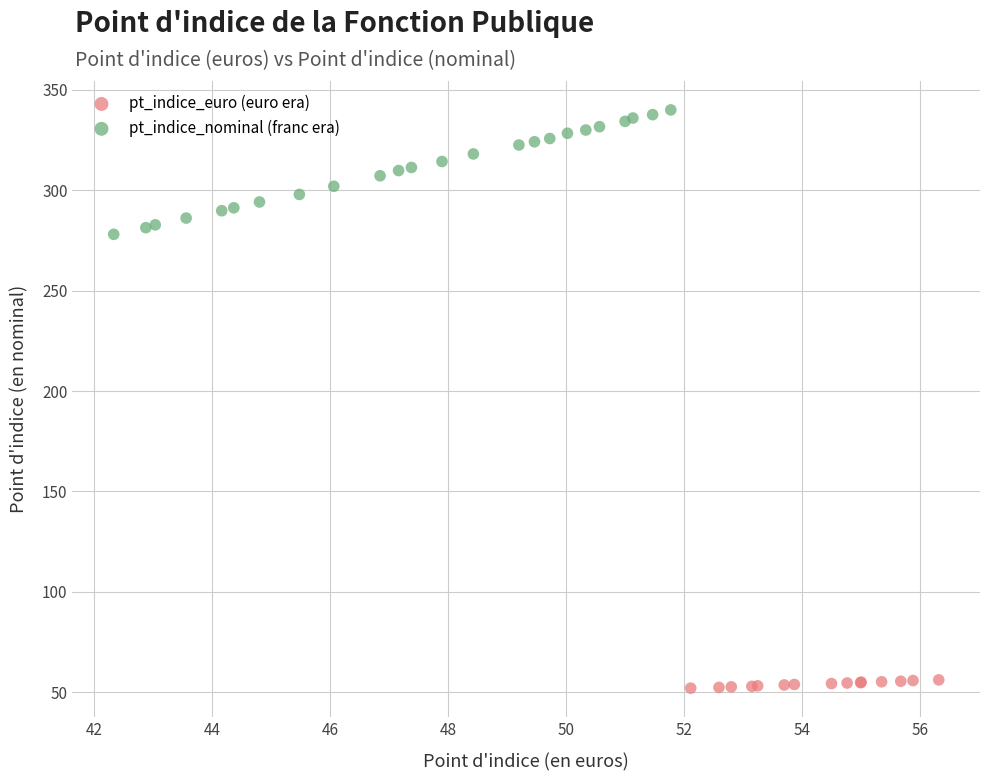

Which series has the widest spread of Y values?

pt_indice_nominal (franc era)